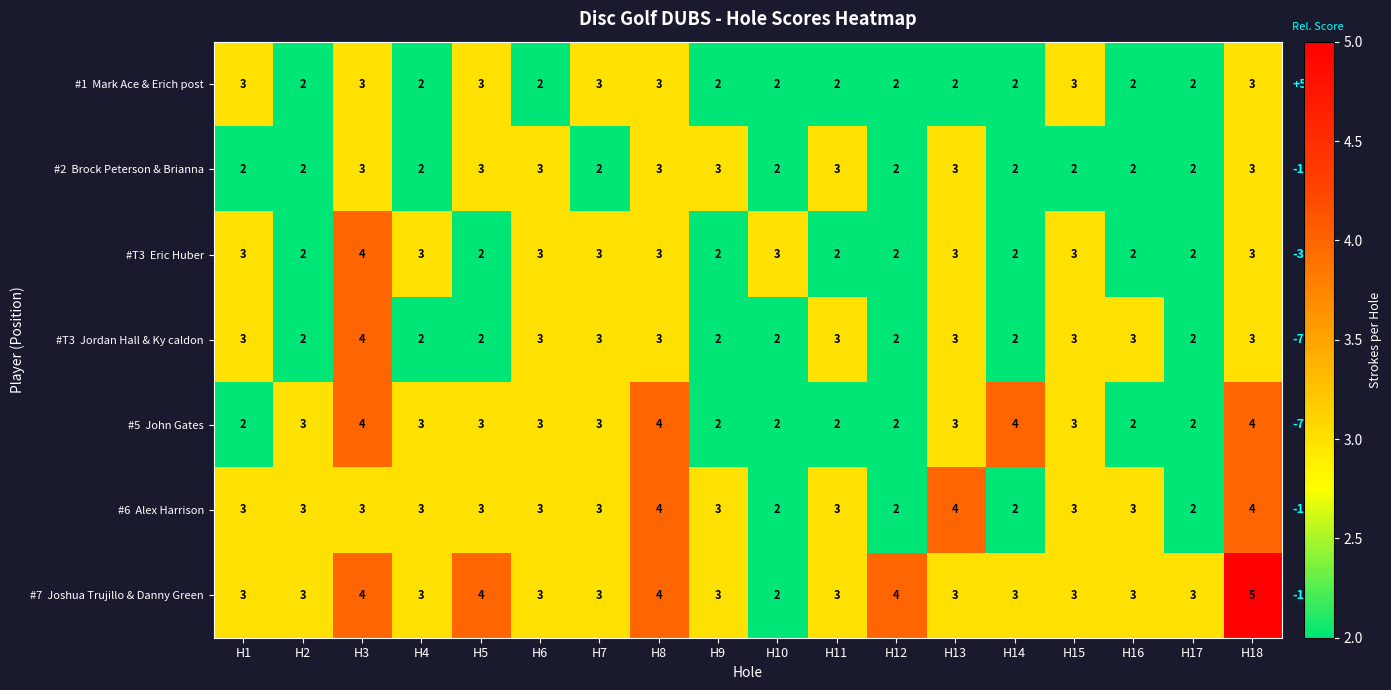

What is the maximum value shown in the chart?

5